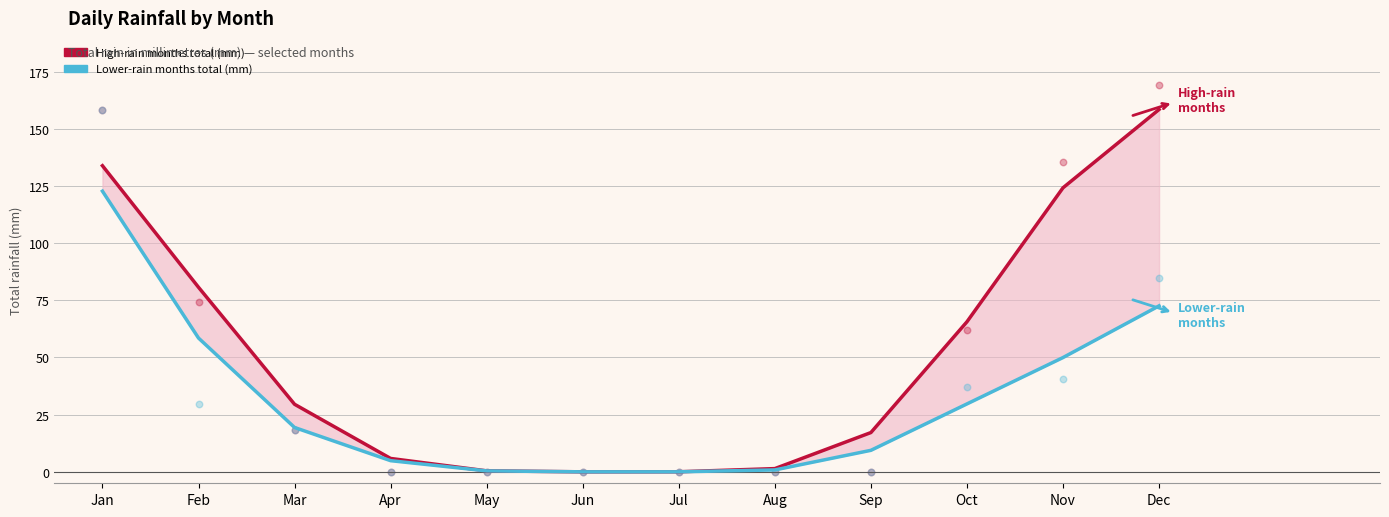

Which series reaches the maximum Y coordinate?

High-rain months total (mm)